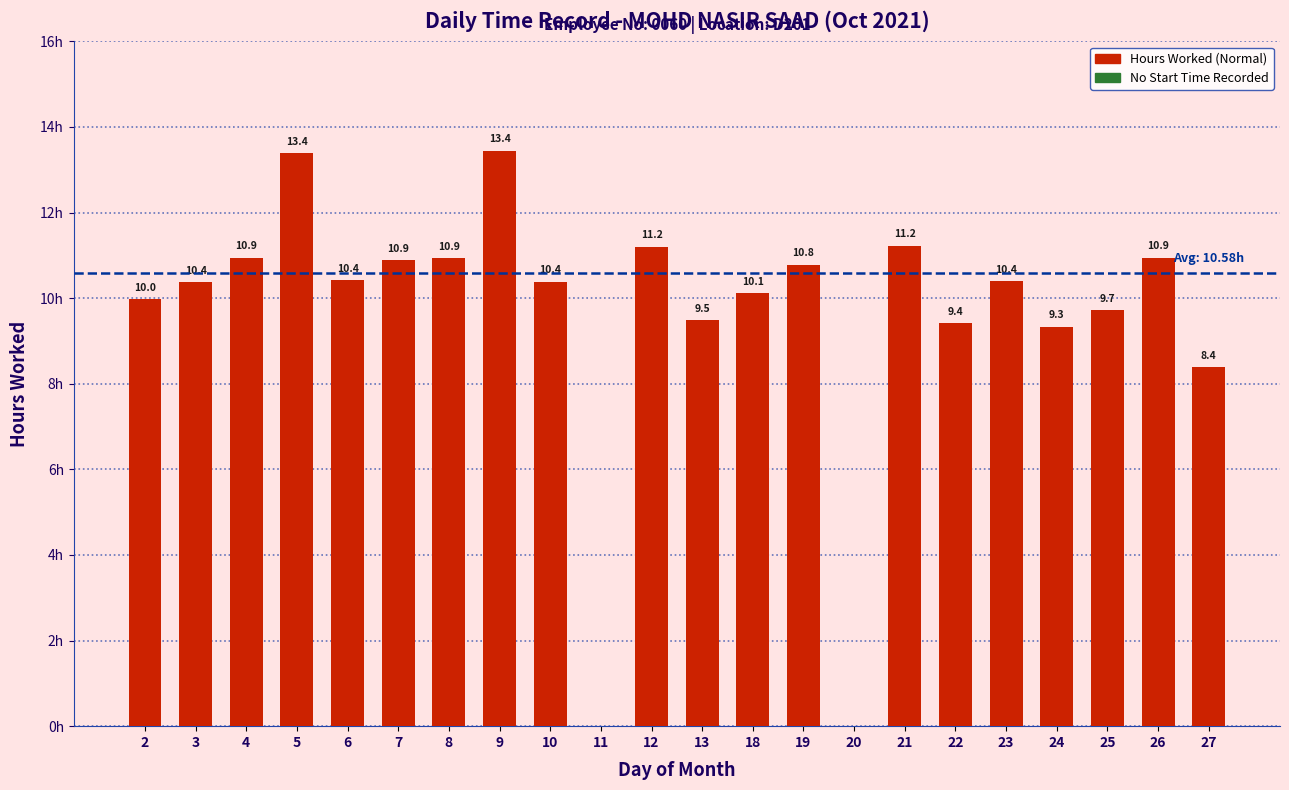

Rank the categories by value from lowest to highest.

11, 20, 27, 24, 22, 13, 25, 2, 18, 3, 10, 23, 6, 19, 7, 8, 4, 26, 12, 21, 5, 9